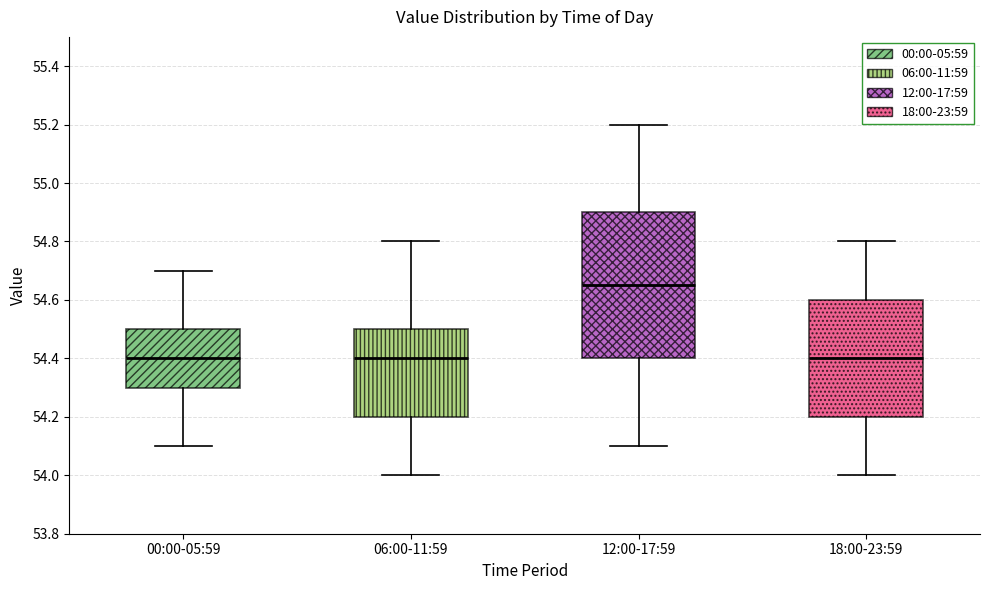

Reading left to right, transcribe this box plot: for each box, give where its median line is, the range the box spans, and where its two whiskers end, as read against the y-axis. The values are not printed on the chart, so give them approximately, as read against the axis.

00:00-05:59: median 54.40, box 54.30 to 54.50, whiskers 54.10 to 54.70
06:00-11:59: median 54.40, box 54.20 to 54.50, whiskers 54.00 to 54.80
12:00-17:59: median 54.66, box 54.40 to 54.90, whiskers 54.10 to 55.20
18:00-23:59: median 54.40, box 54.20 to 54.60, whiskers 54.00 to 54.80